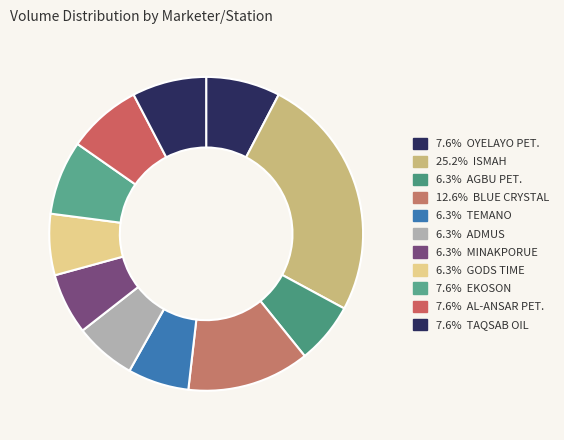

Count the number of slices in the pie.

11